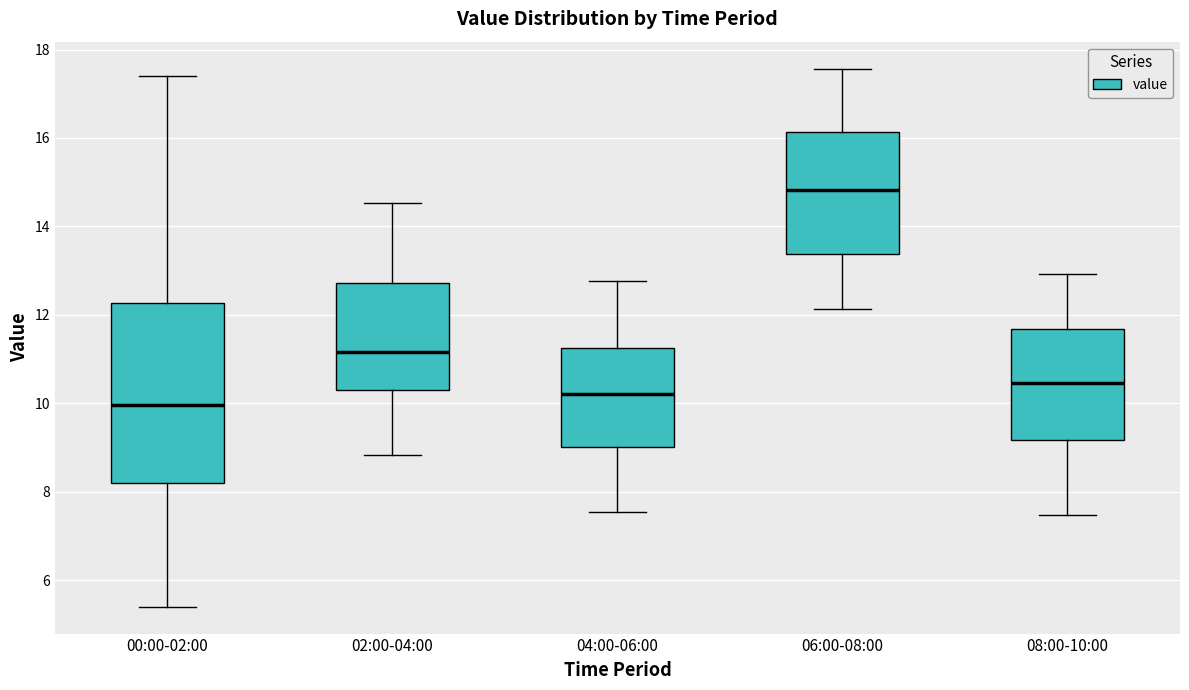

Which box has the lowest median line?

00:00-02:00